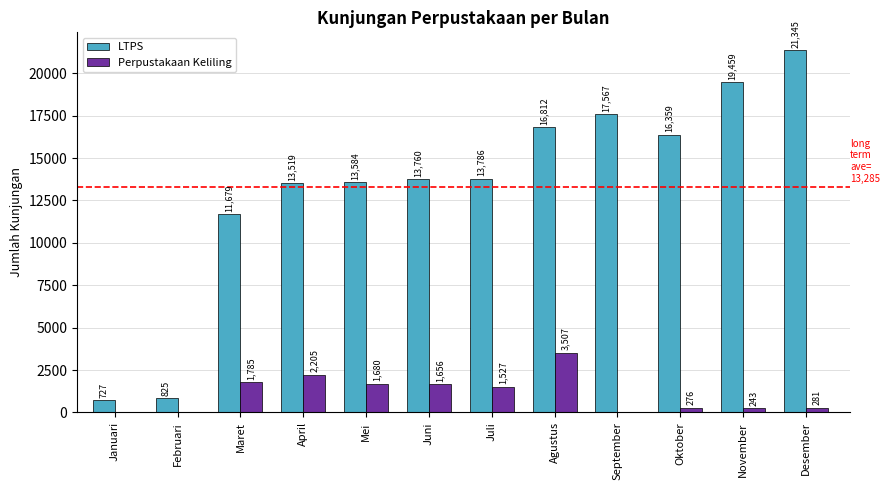

Where does the Perpustakaan Keliling series first go above 1527?

Maret